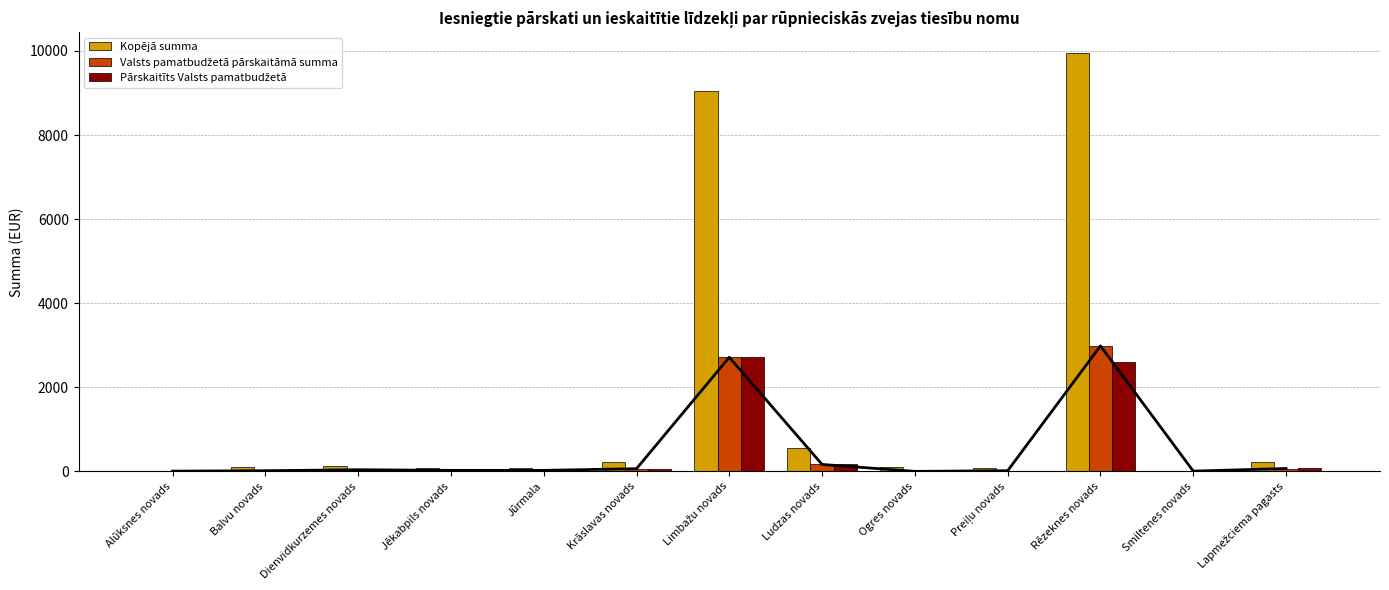

Reading right to left, what are all the values shown in this chart?

Kopējā summa: Lapmežciema pagasts=227.7	Smiltenes novads=19.9	Rēzeknes novads=9950.2	Preiļu novads=76.9	Ogres novads=109.6	Ludzas novads=548.5	Limbažu novads=9047.7	Krāslavas novads=212.1	Jūrmala=79.3	Jēkabpils novads=81.1	Dienvidkurzemes novads=129.4	Balvu novads=102.6	Alūksnes novads=17.1
Valsts pamatbudžetā pārskaitāmā summa: Lapmežciema pagasts=68.3	Smiltenes novads=6.0	Rēzeknes novads=2985.1	Preiļu novads=15.4	Ogres novads=0.0	Ludzas novads=164.5	Limbažu novads=2714.3	Krāslavas novads=63.6	Jūrmala=23.8	Jēkabpils novads=24.3	Dienvidkurzemes novads=38.8	Balvu novads=15.4	Alūksnes novads=5.1
Pārskaitīts Valsts pamatbudžetā: Lapmežciema pagasts=68.3	Smiltenes novads=6.0	Rēzeknes novads=2603.0	Preiļu novads=15.4	Ogres novads=0.0	Ludzas novads=164.5	Limbažu novads=2714.3	Krāslavas novads=63.6	Jūrmala=23.8	Jēkabpils novads=24.3	Dienvidkurzemes novads=38.8	Balvu novads=15.4	Alūksnes novads=5.1